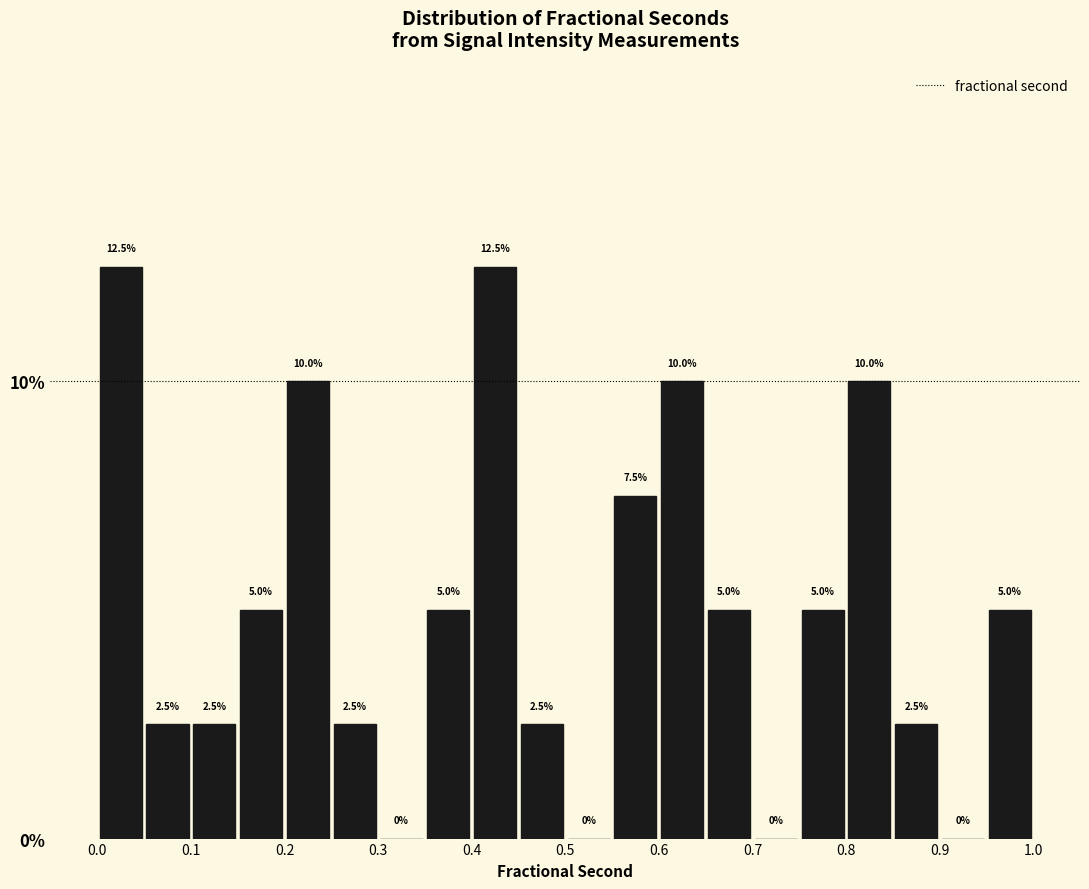

What is the height of the bar covering 0.25 to 0.30 on the x-axis?

2.5